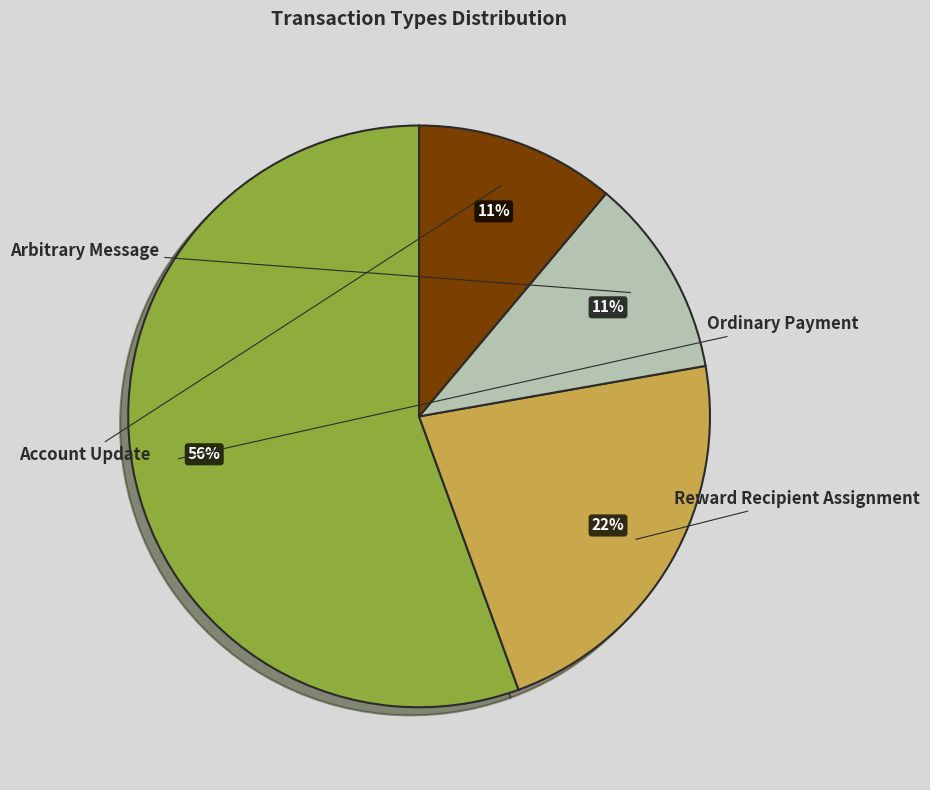

Approximately how many times larger is the value at Ordinary Payment compared to Arbitrary Message?

5.0